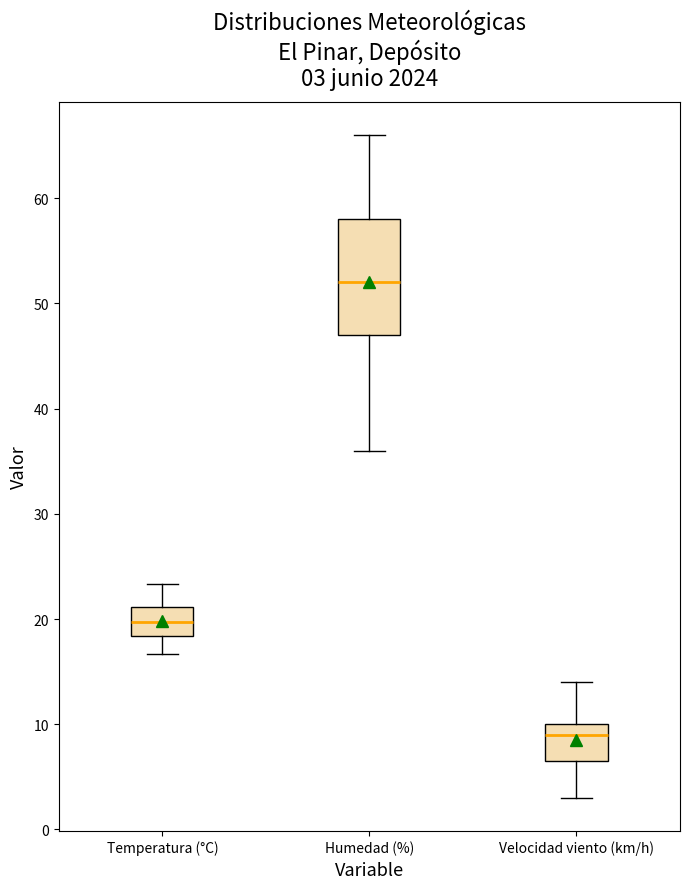

Which box's median line is the highest?

Humedad (%)